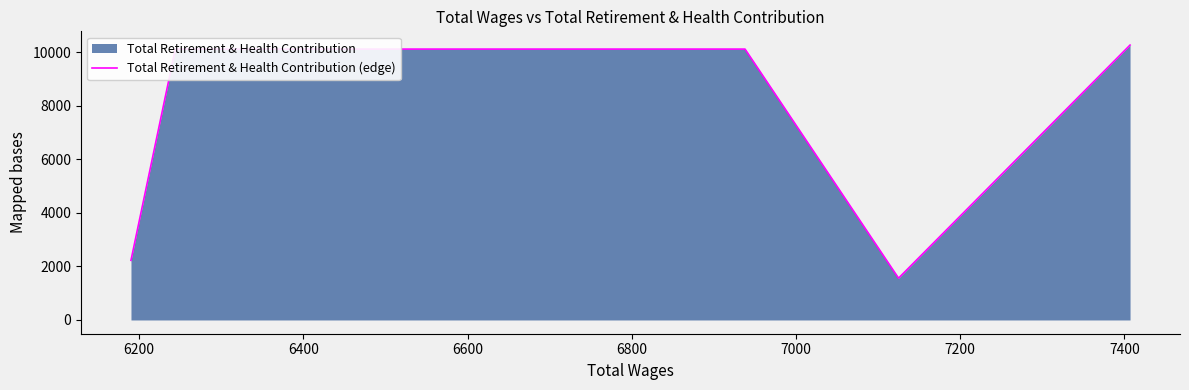

What is the difference between the maximum and minimum values?

8701